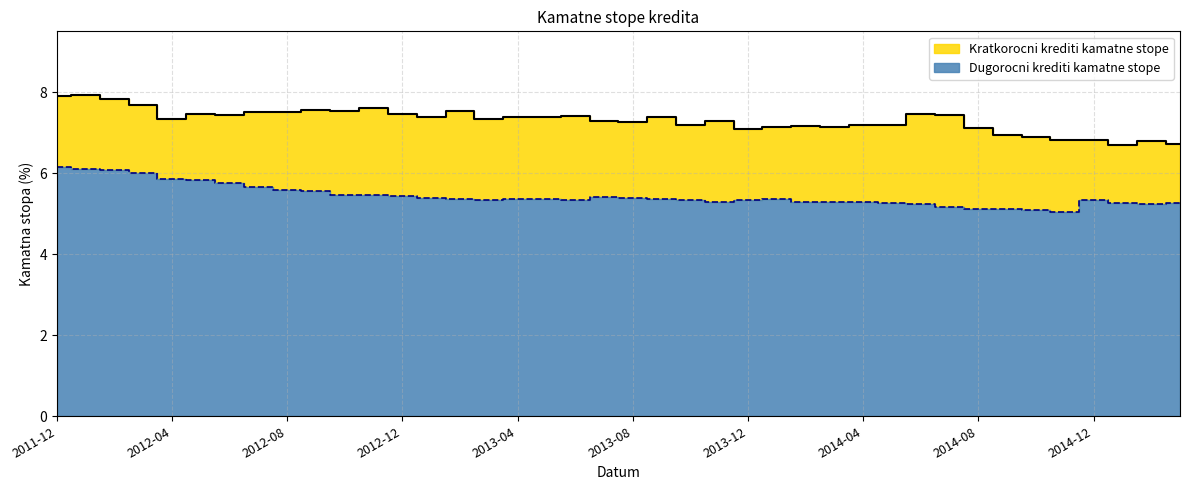

True or false: Kratkorocni krediti kamatne stope has a value of 12.3 at 2012-05.

False